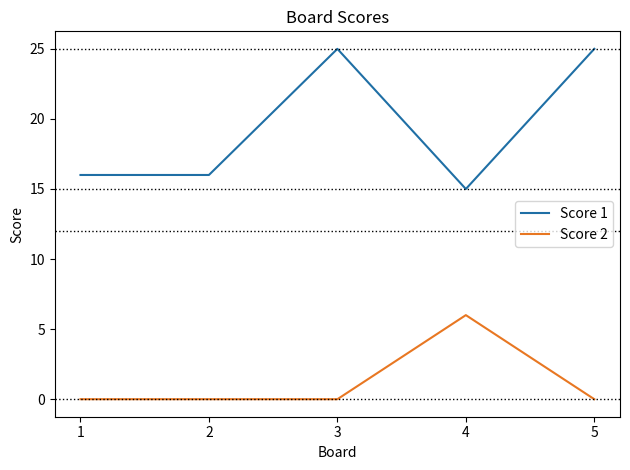

Reading left to right, extract all data points from this chart.

Score 1: 16	16	25	15	25
Score 2: 0	0	0	6	0